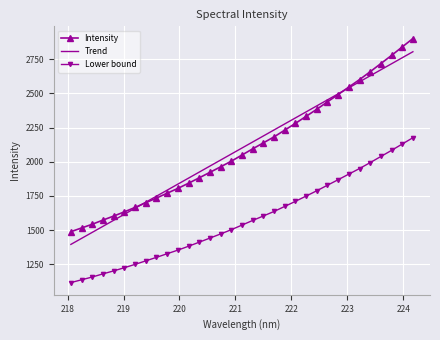

What is the highest value of the Intensity series?

2900.4